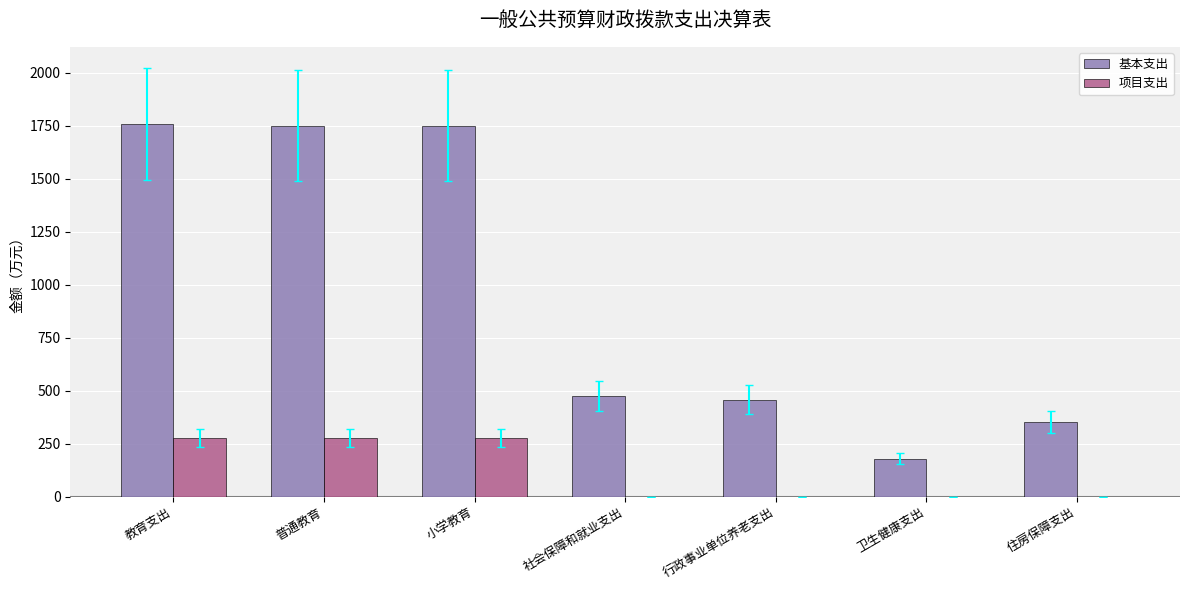

What is the greatest value displayed?

1757.4